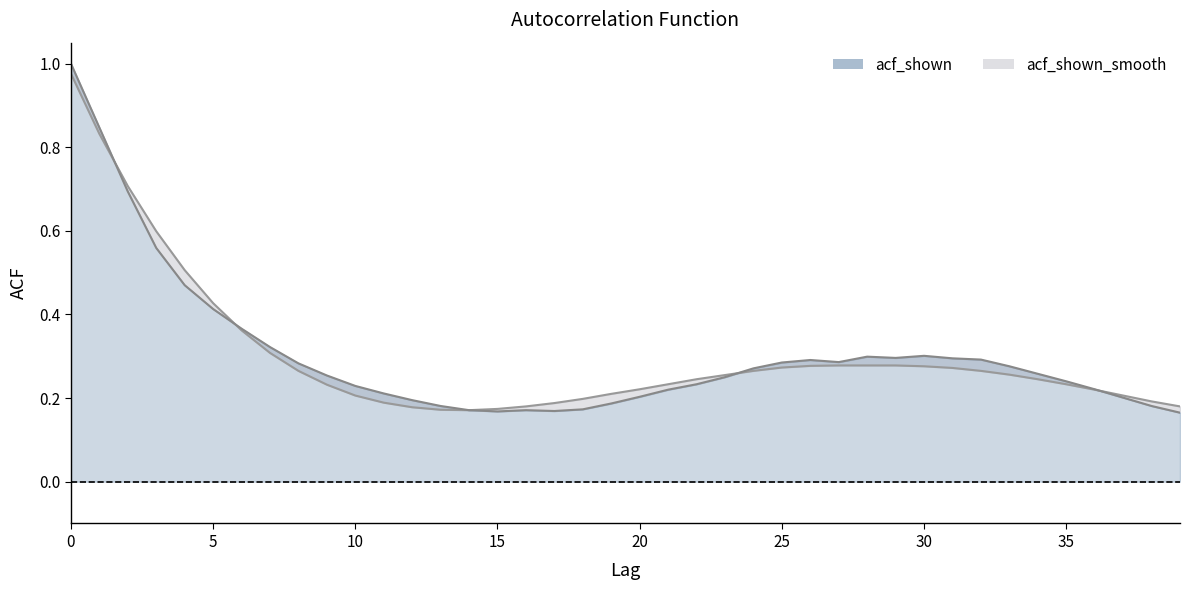

Which series changed the most between 16 and 31?

acf_shown